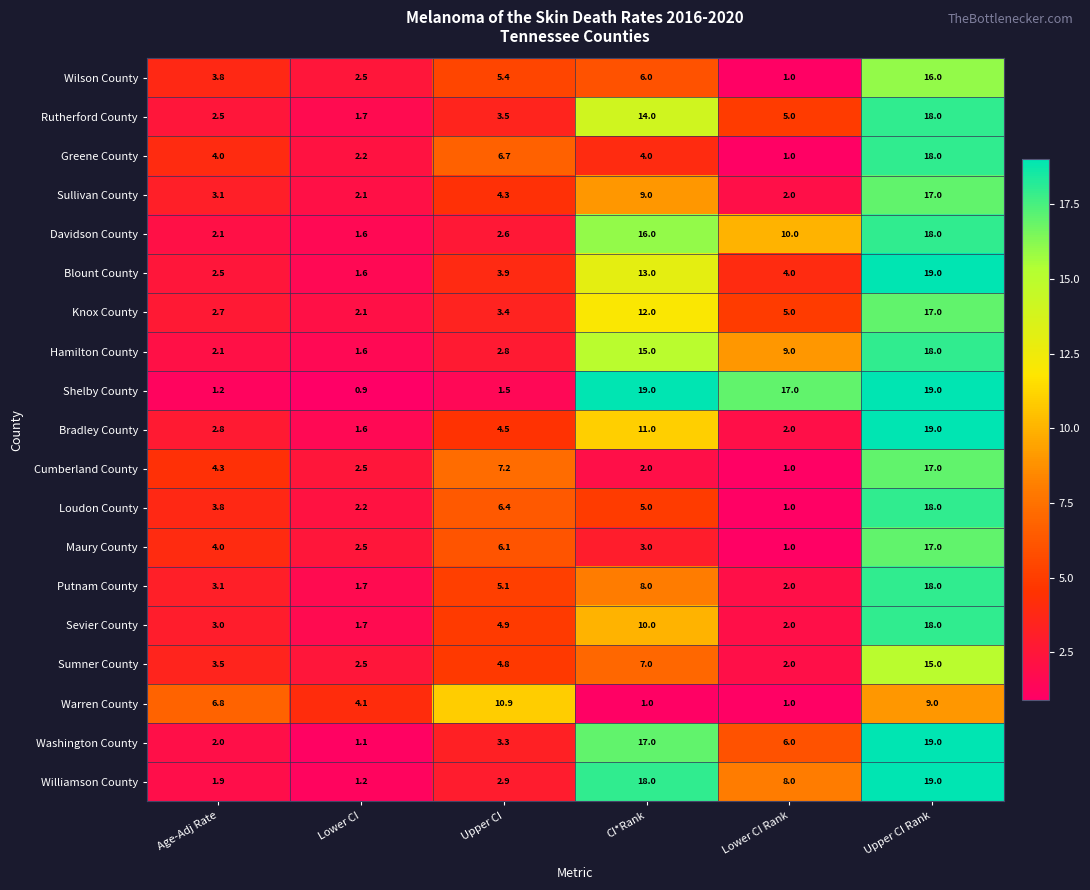

What is the total value across all series at Upper CI?

90.2